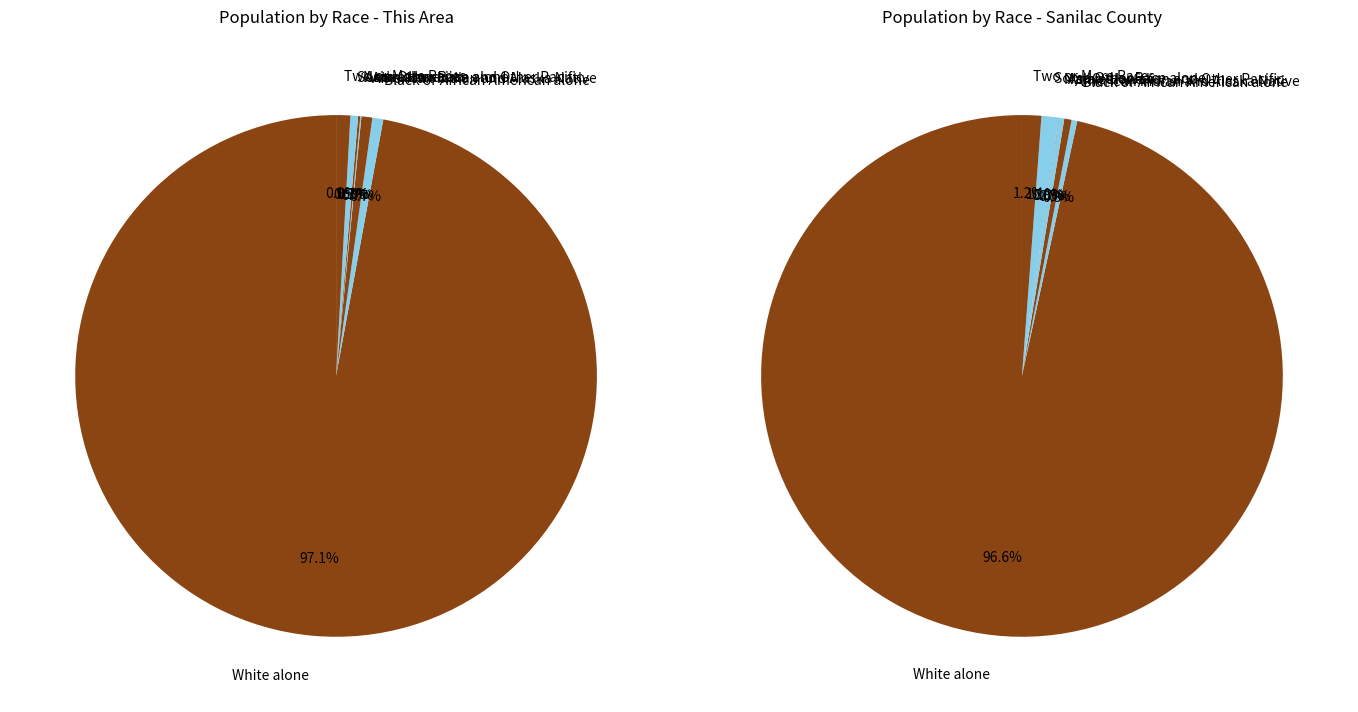

How many slices are in this pie chart?

7